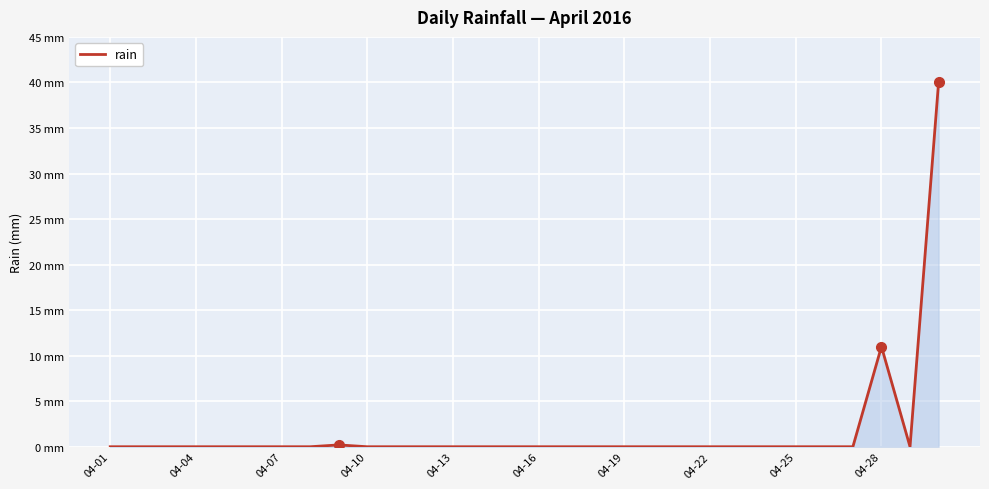

Where is the data nearest to the value 20?

04-28